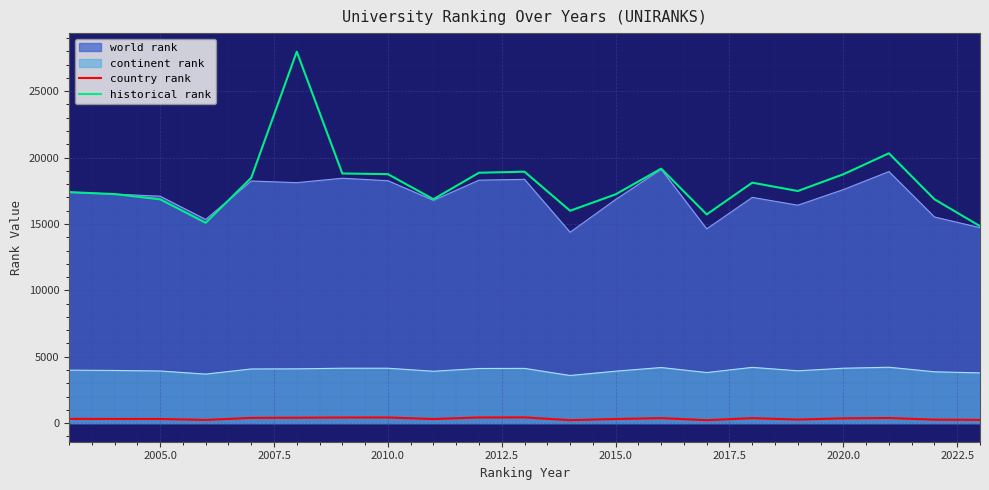

What is the minimum value for historical rank?

14837